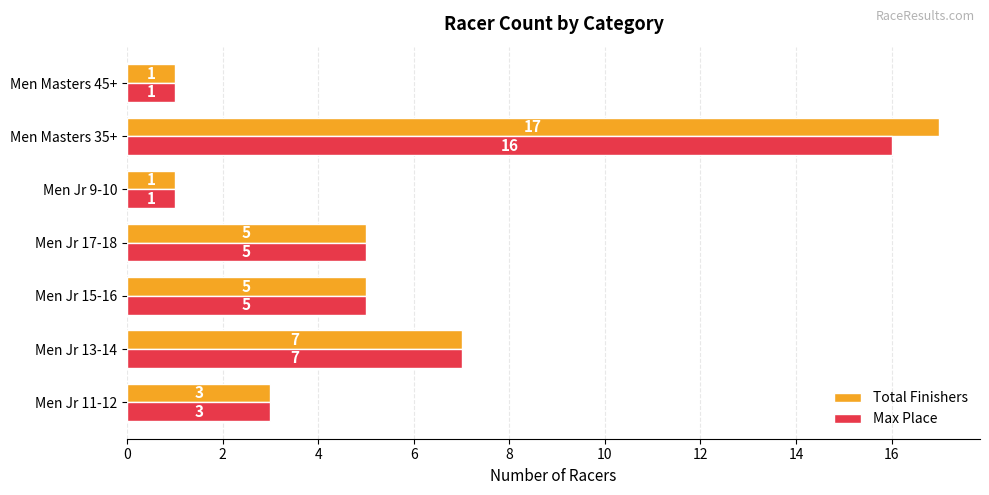

Which series has the largest range (max minus min)?

Total Finishers